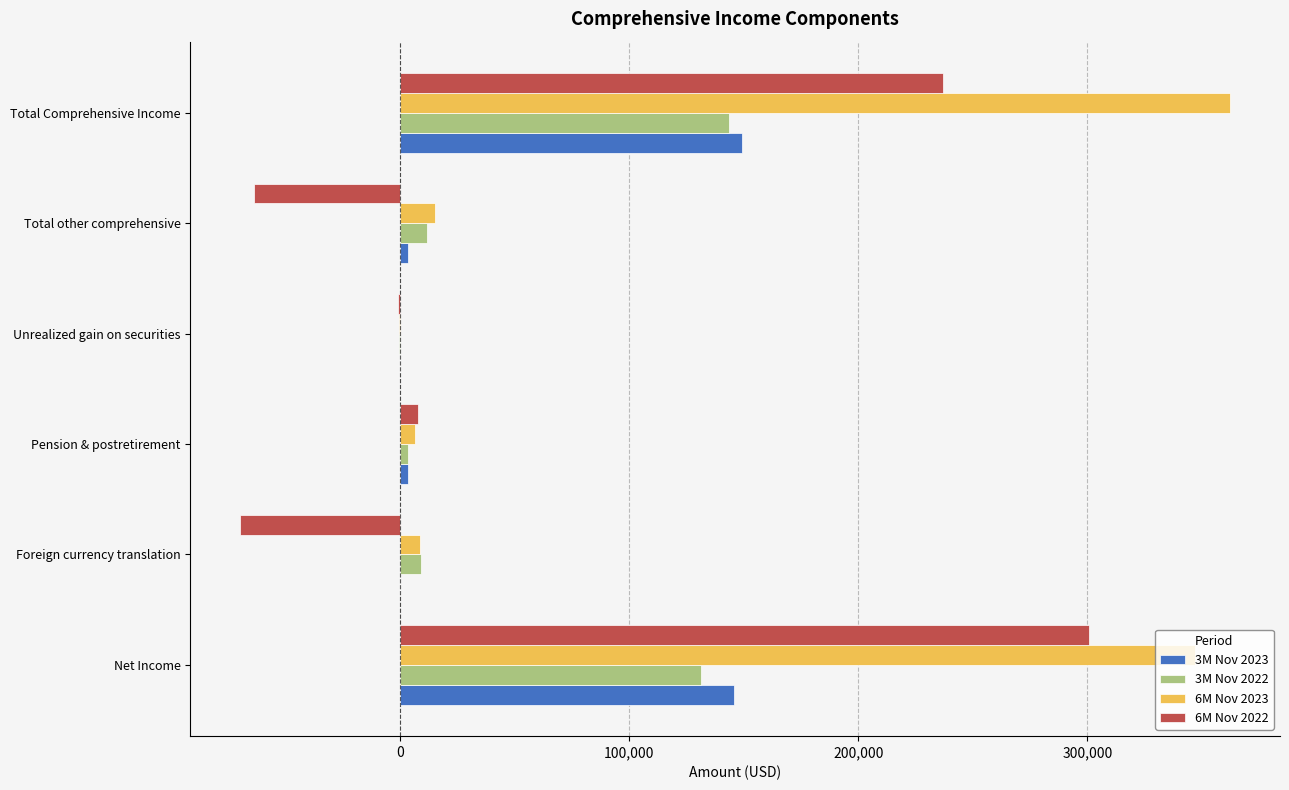

What is the sum of all 3M Nov 2022 values?

299337